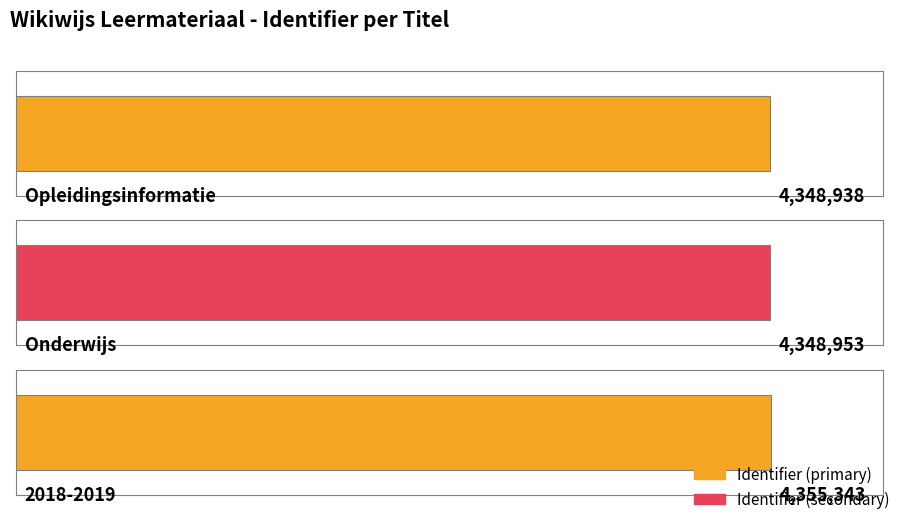

What is the sum of all values?

13053234